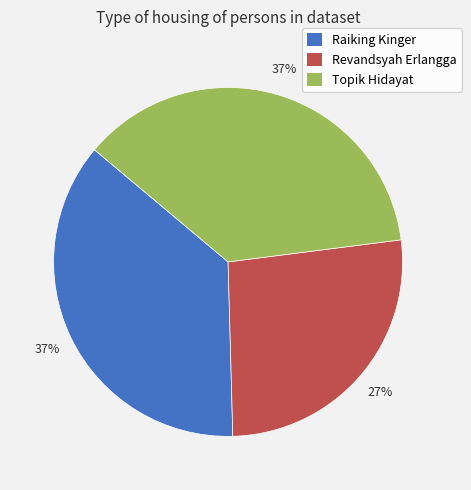

Between Raiking Kinger and Revandsyah Erlangga, which is larger?

Raiking Kinger